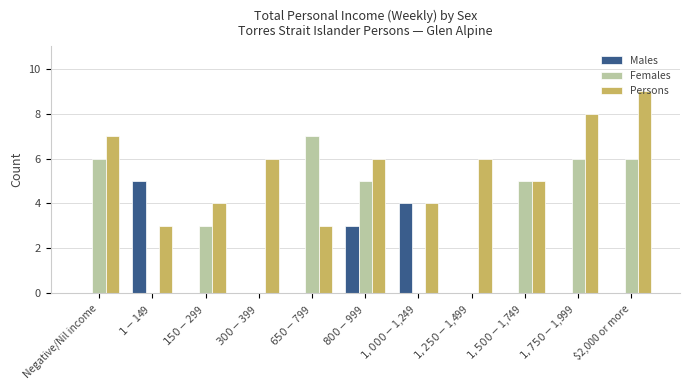

Which series has the largest total across all categories?

Persons